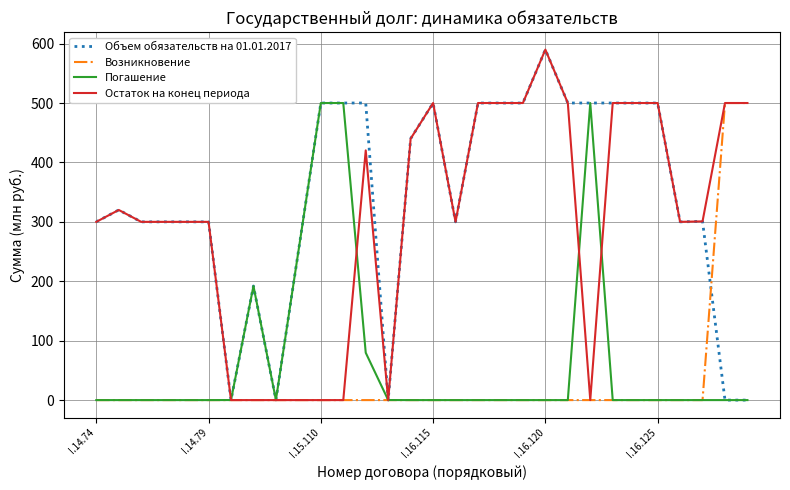

Which series has the largest total across all categories?

Объем обязательств на 01.01.2017